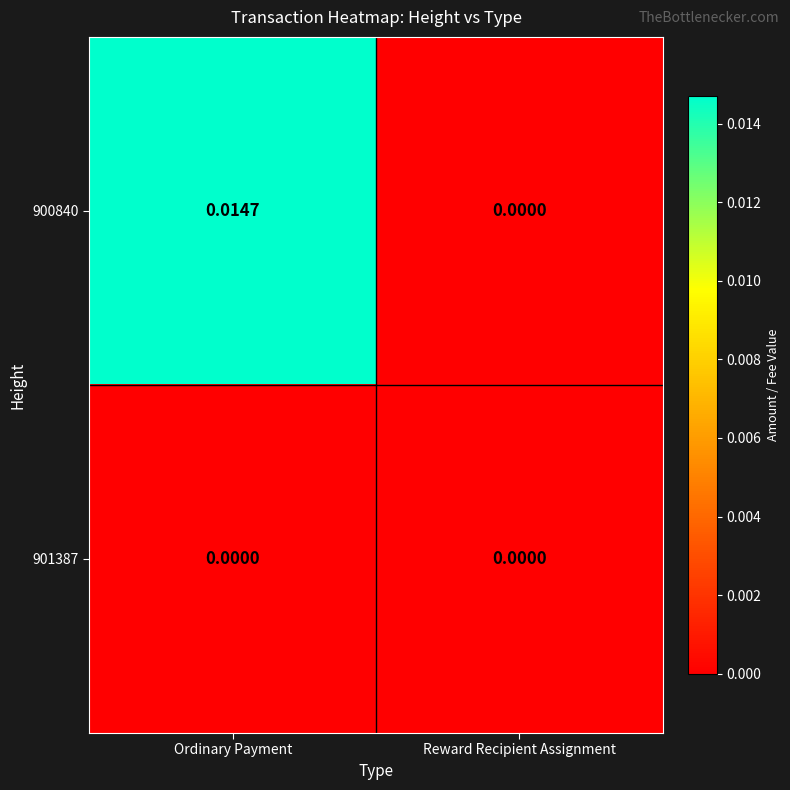

List the labels in order of 900840 value, largest first.

Ordinary Payment, Reward Recipient Assignment